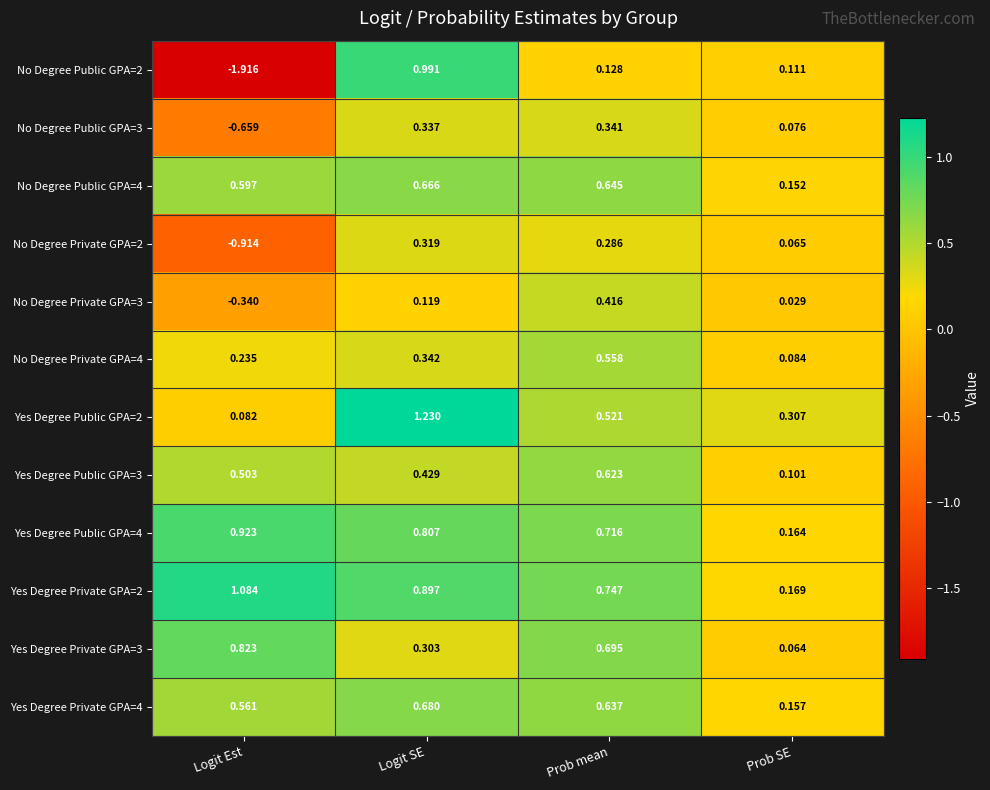

At which category is the sum across all series the highest?

Logit SE